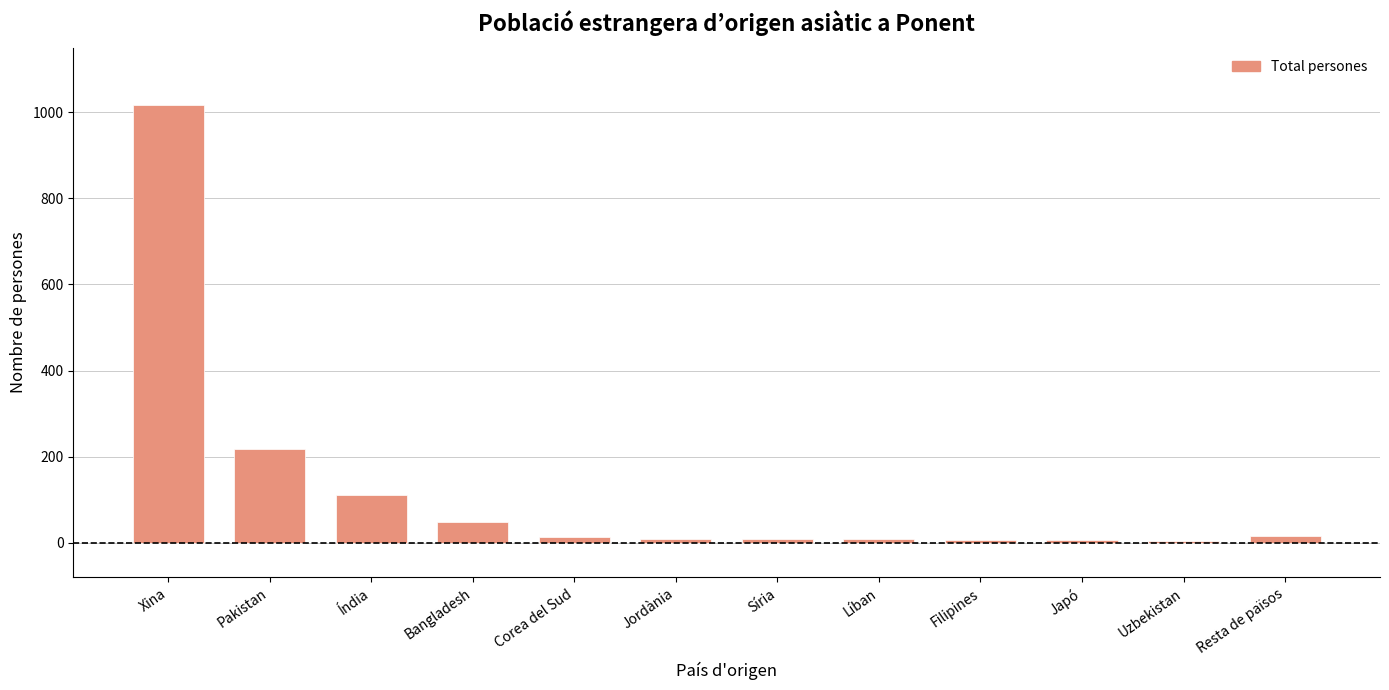

Where is the data nearest to the value 510?

Pakistan